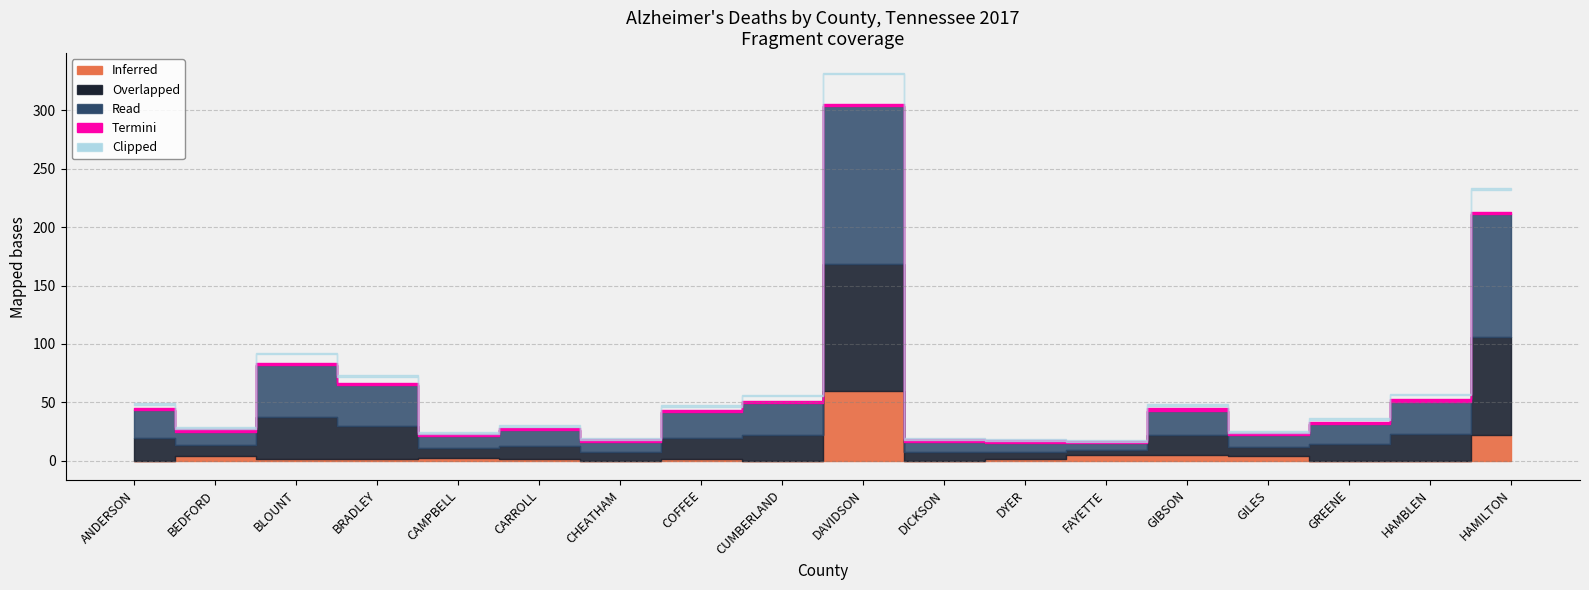

True or false: Total Number has a value of 27.0 at BEDFORD.

True